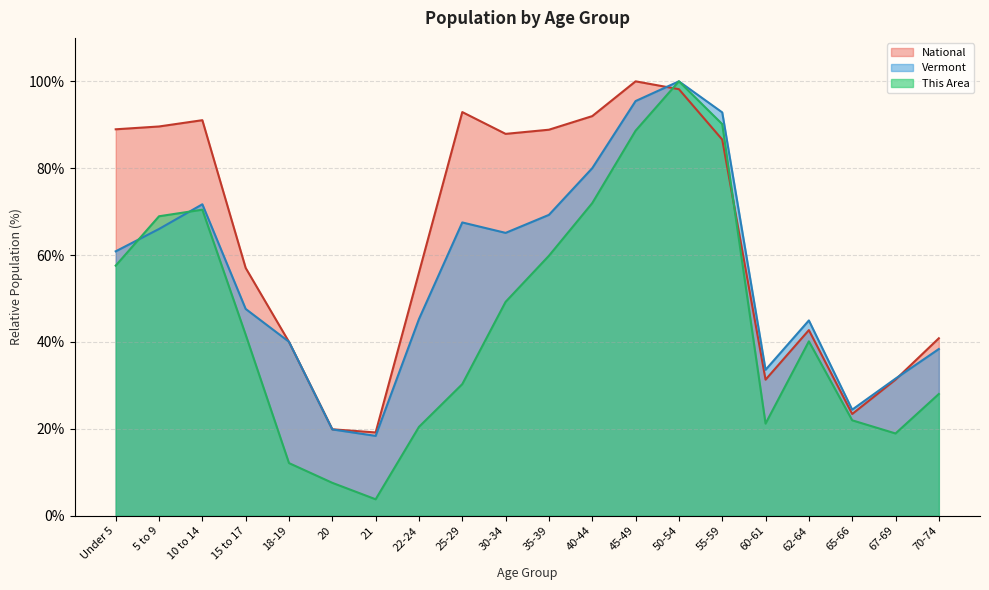

What is the average value of the National series?

63.9